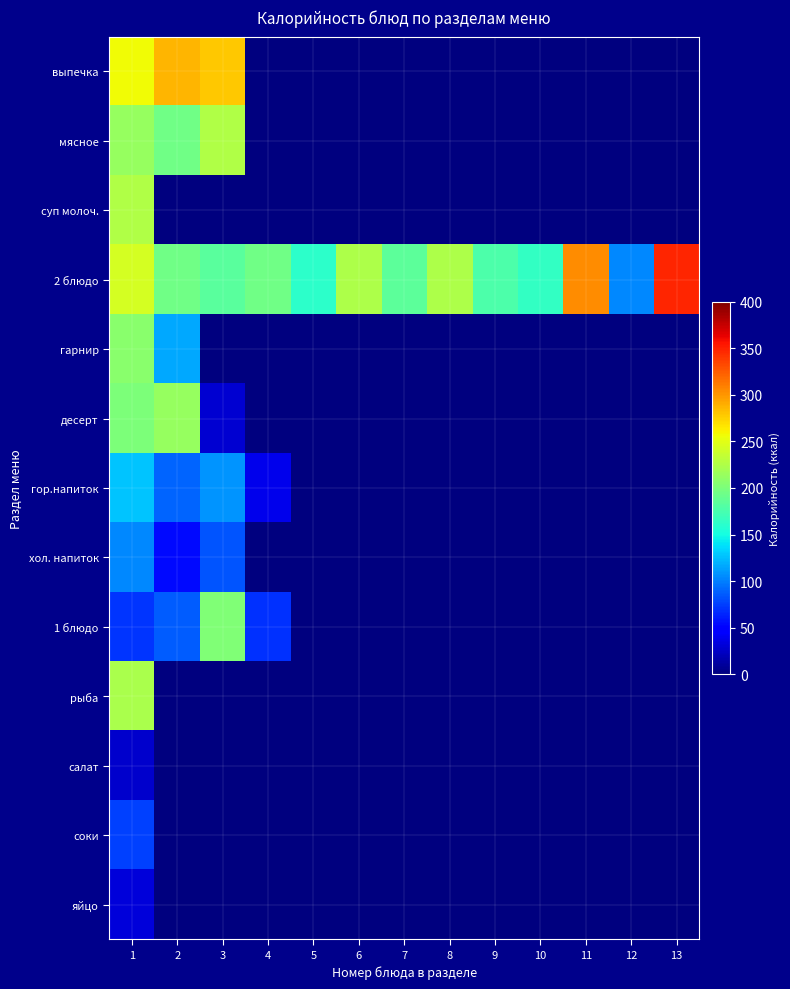

At 9, list the series in order from largest to smallest.

2 блюдо, выпечка, мясное, суп молоч., гарнир, десерт, гор.напиток, хол. напиток, 1 блюдо, рыба, салат, соки, яйцо